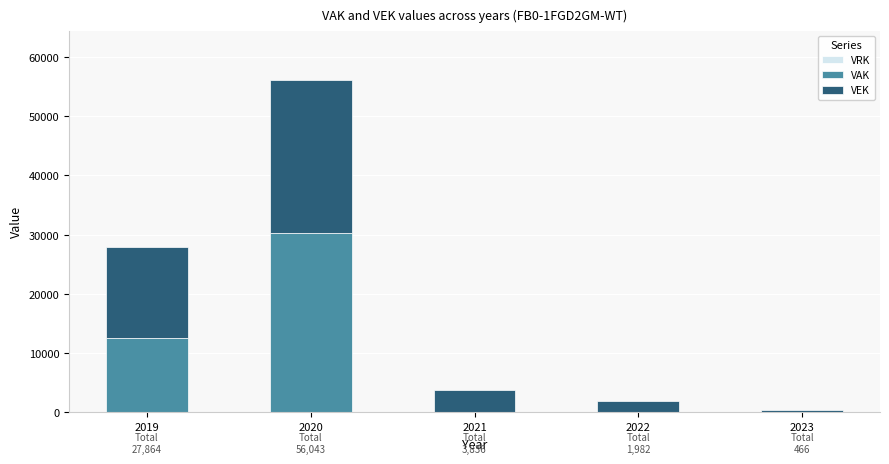

Count the number of data series in this chart.

2